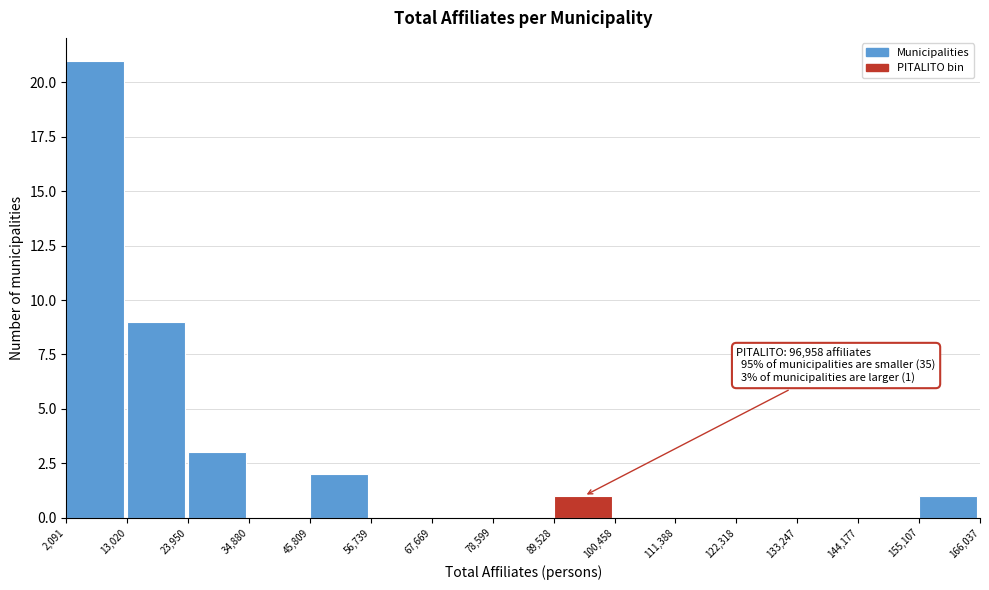

Over which range of the x-axis is the bar tallest?

2,091 to 13,020